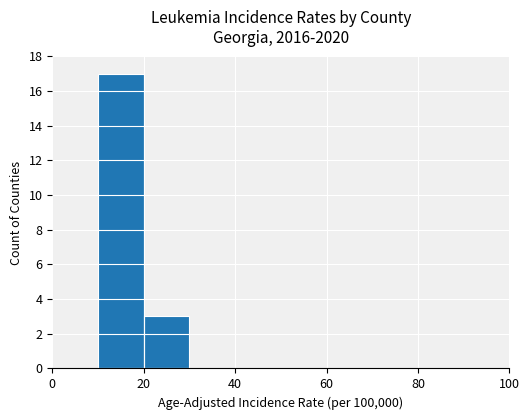

What is the maximum value shown in the chart?

17